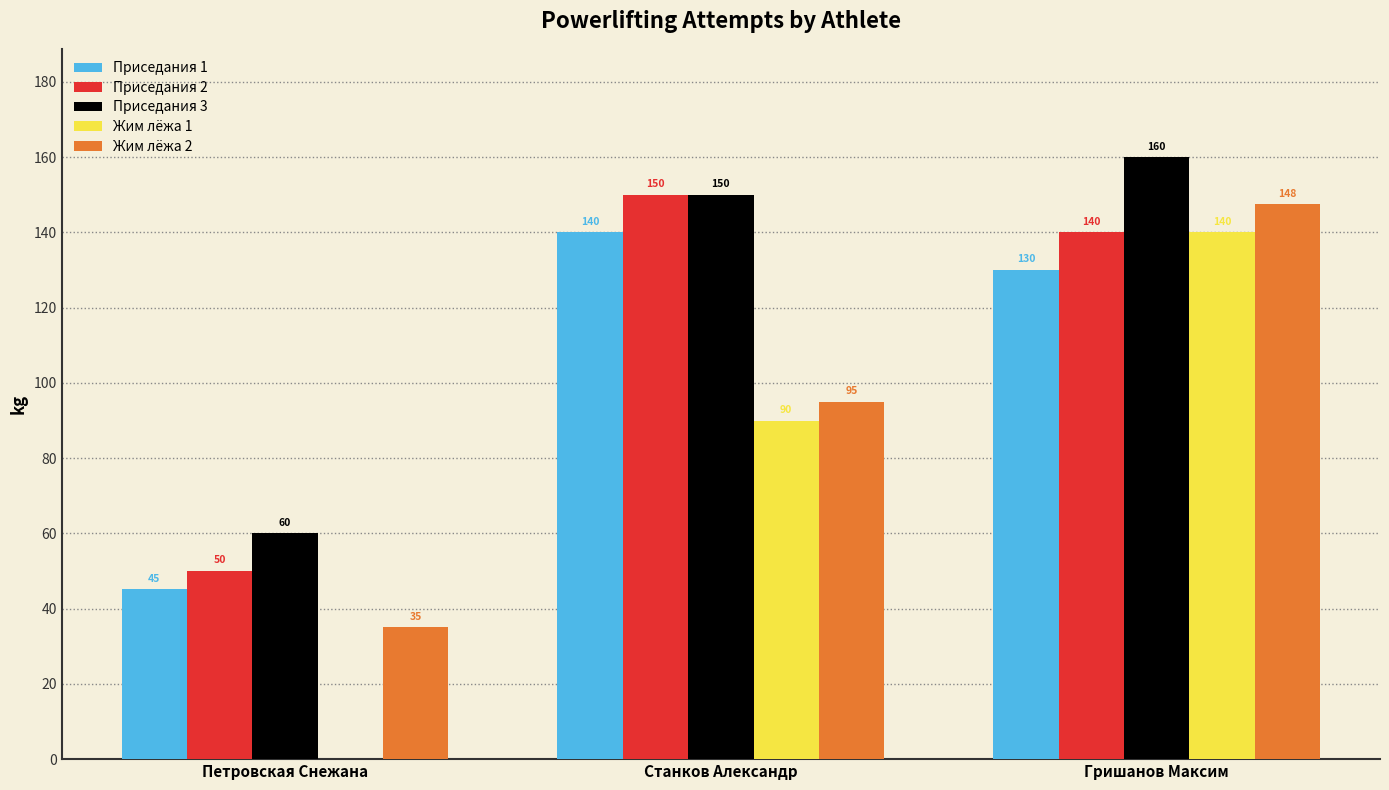

Which series has the widest spread of values?

Жим лёжа 1